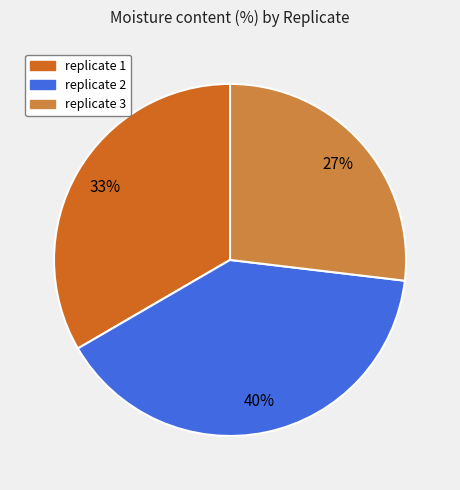

Which has a higher value, replicate 2 or replicate 1?

replicate 2